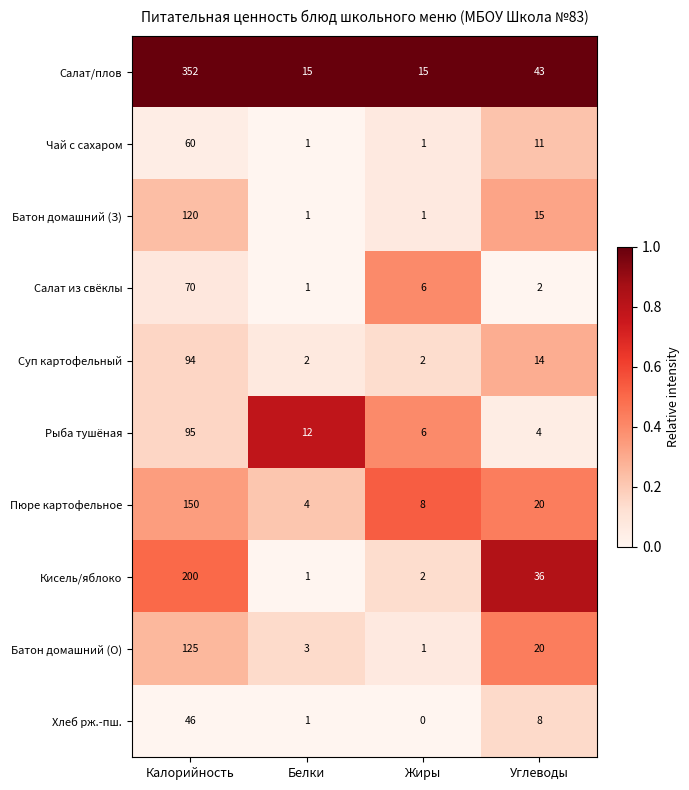

Which series has the largest total across all categories?

Салат/плов